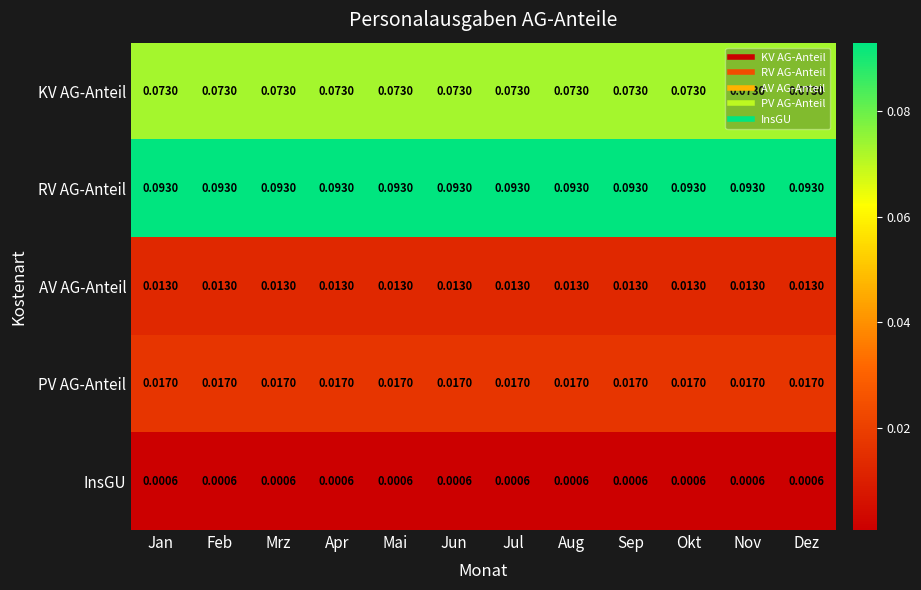

At Apr, list the series in order from largest to smallest.

RV AG-Anteil, KV AG-Anteil, PV AG-Anteil, AV AG-Anteil, InsGU